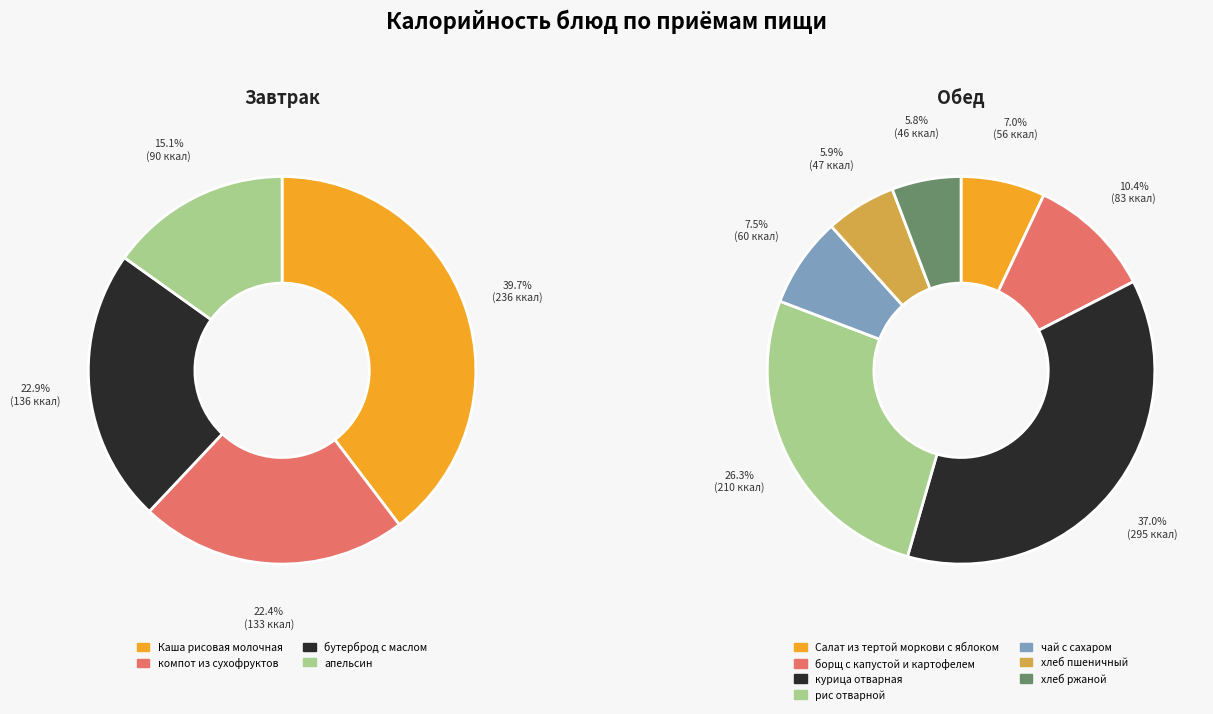

How many slices are in this pie chart?

11